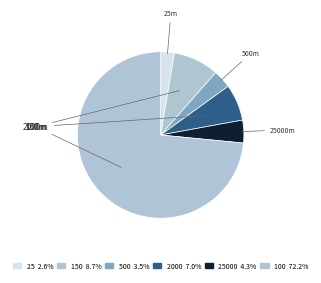

How many segments does this pie chart have?

6